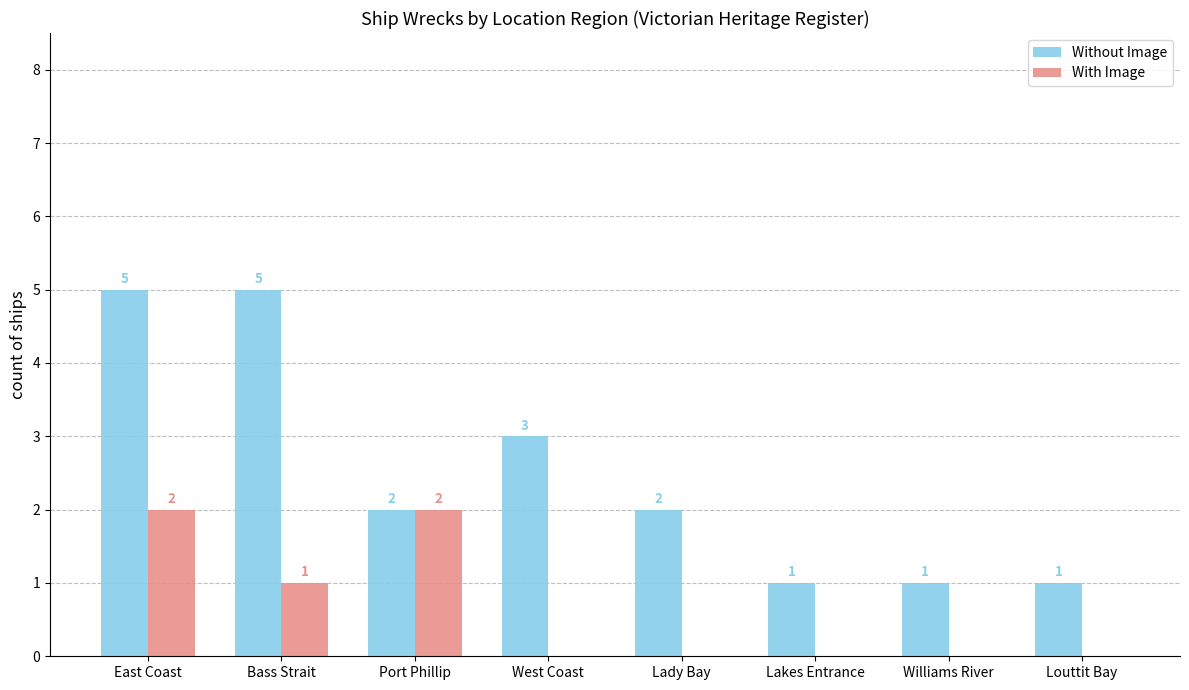

Reading left to right, list all the values displayed in this chart.

Without Image: East Coast=5	Bass Strait=5	Port Phillip=2	West Coast=3	Lady Bay=2	Lakes Entrance=1	Williams River=1	Louttit Bay=1
With Image: East Coast=2	Bass Strait=1	Port Phillip=2	West Coast=0	Lady Bay=0	Lakes Entrance=0	Williams River=0	Louttit Bay=0